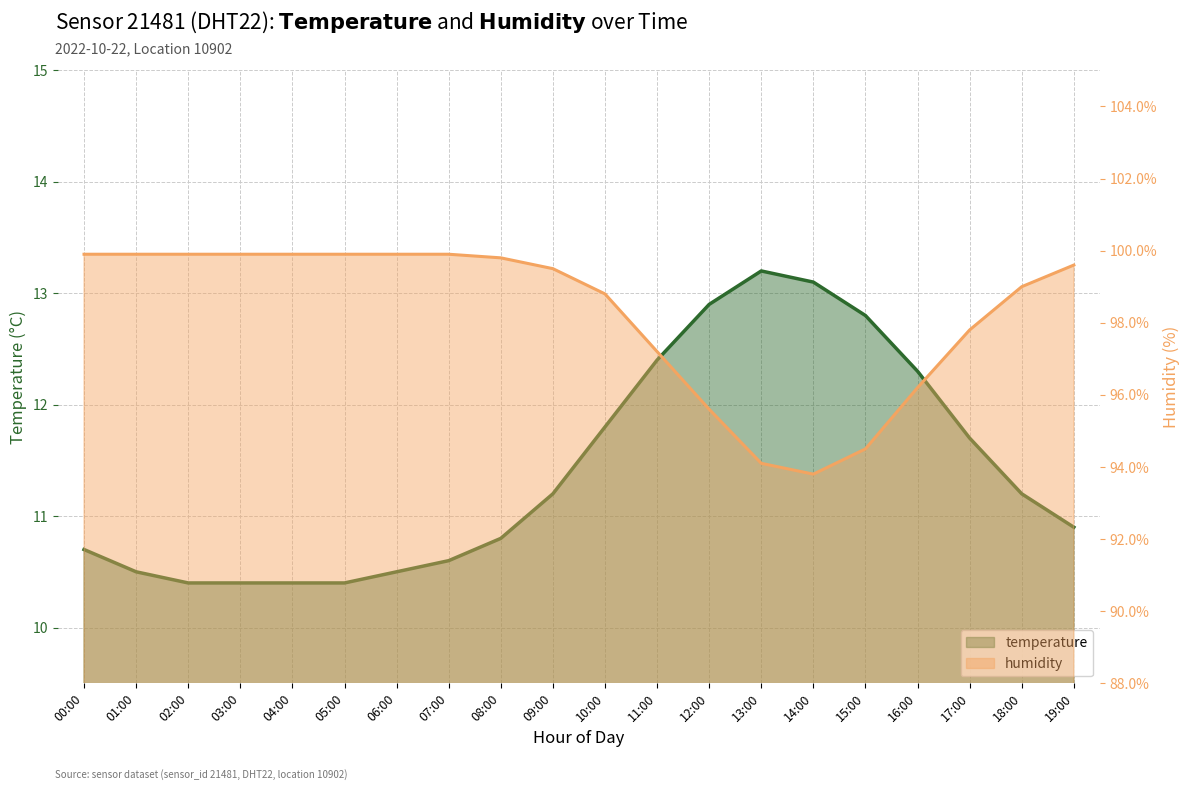

What is the smallest value displayed?

10.4